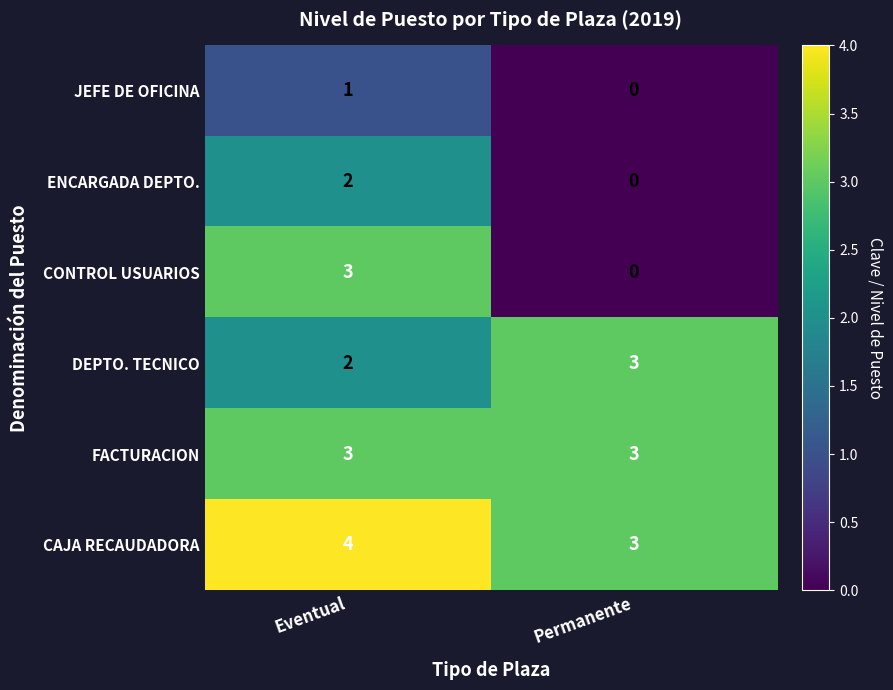

Which series changed the most between Eventual and Permanente?

CONTROL USUARIOS